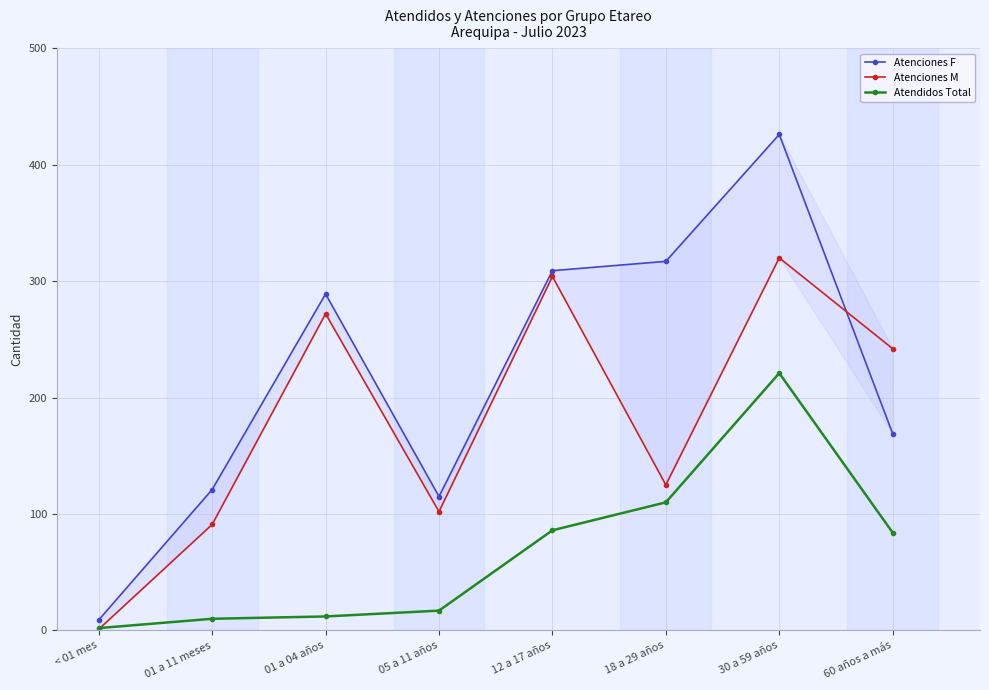

True or false: Atendidos Total and Atenciones F cross at least once.

False